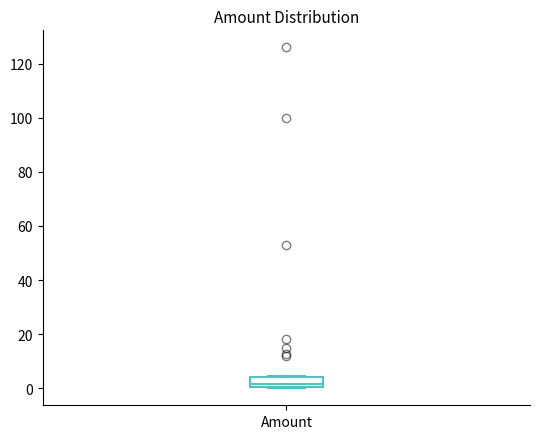

Where is the upper edge of the box for Amount on the y-axis? The values are not printed on the chart, so give them approximately, as read against the axis.

4